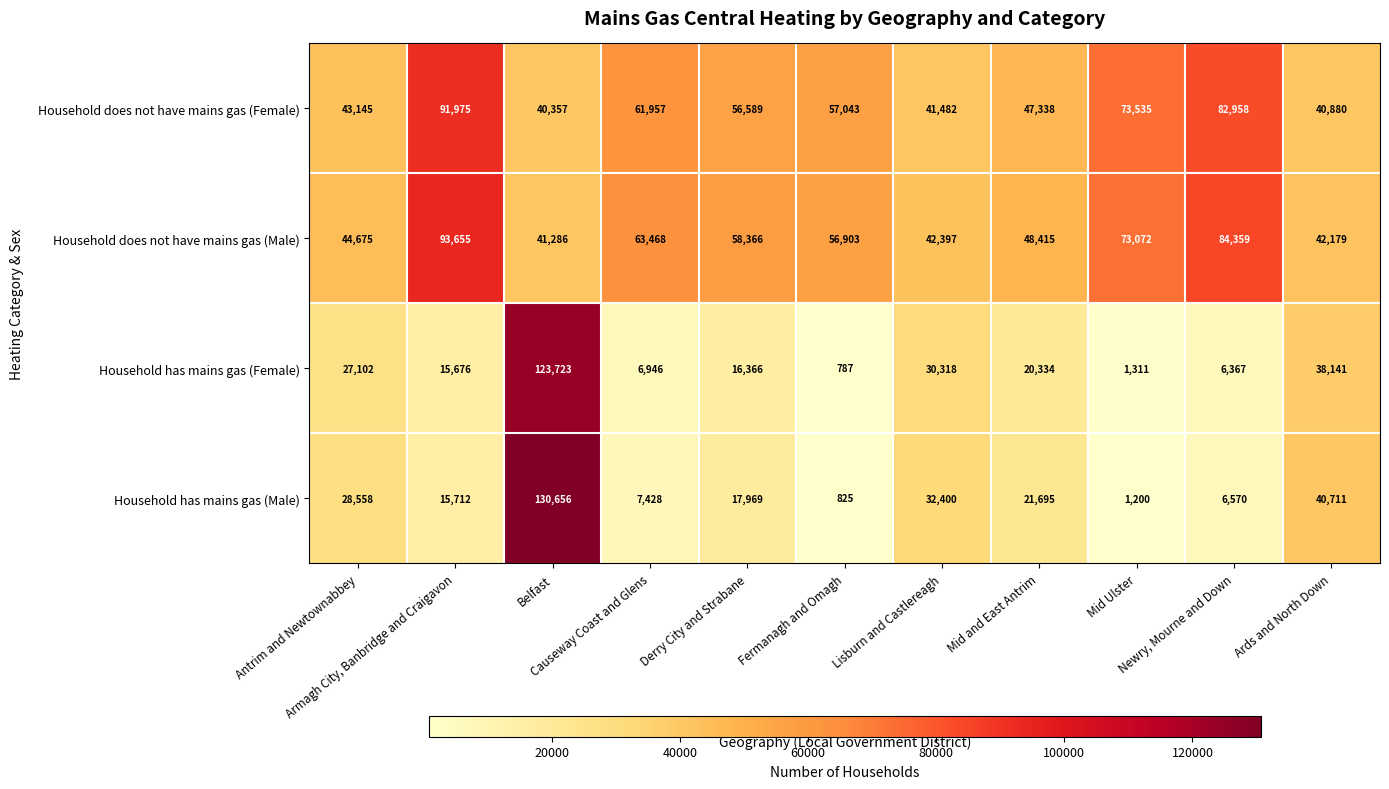

Which series has the largest total across all categories?

Household does not have mains gas (Male)